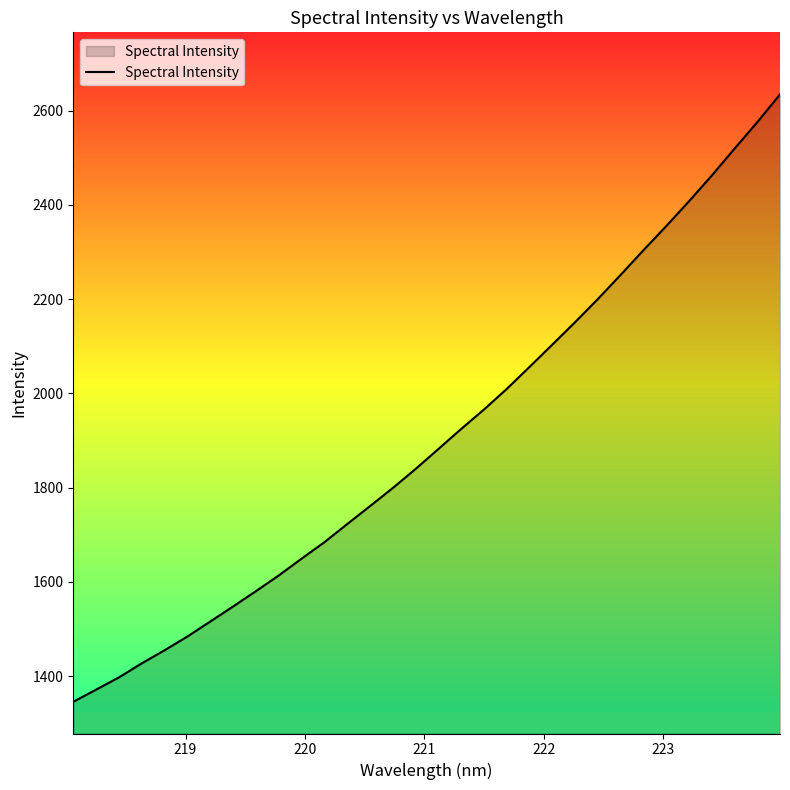

What is the greatest value displayed?

2634.1